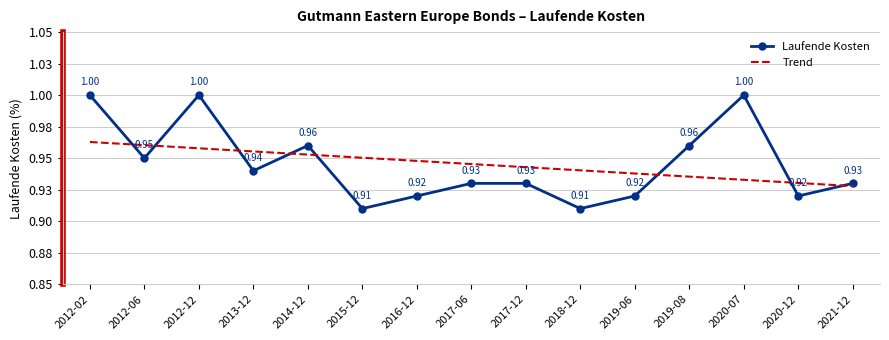

What is the average value of the Laufende Kosten series?

0.9